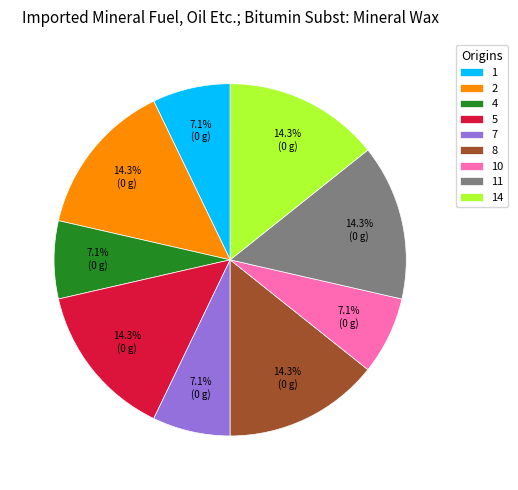

To the nearest percent, what is the difference between the largest and smallest slice percentages?

7%